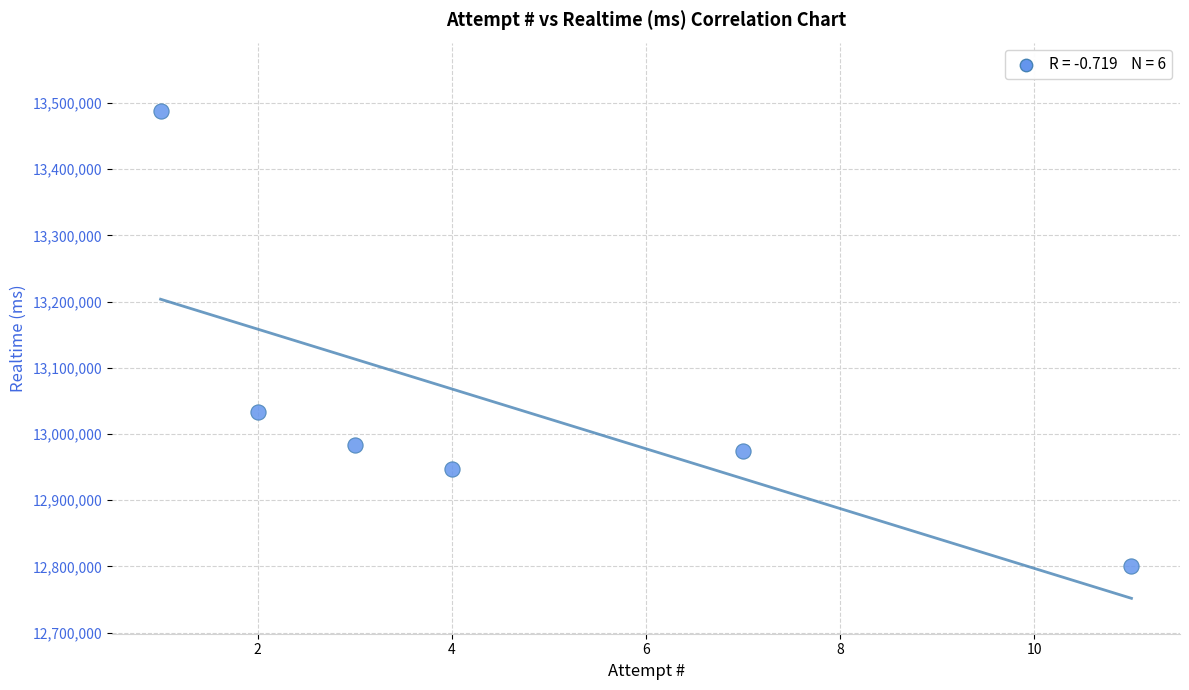

What Y value in the scatter plot is closest to 13144645?

13033067